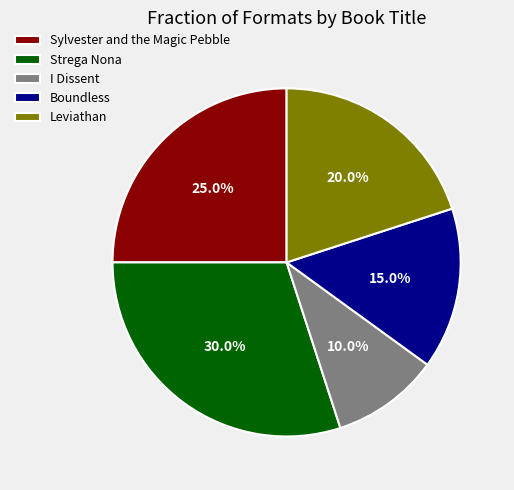

To the nearest percent, what is the average slice percentage?

20%